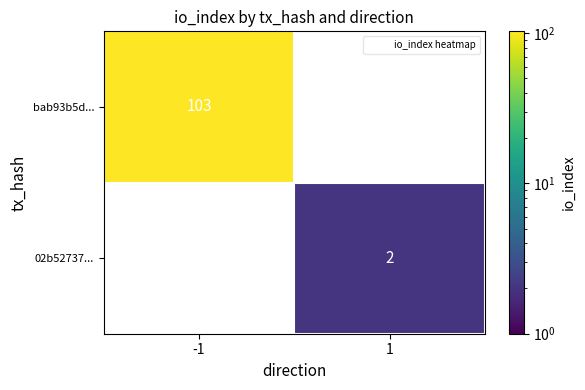

The 02b52737... series shows 3 at 1. True or false?

False